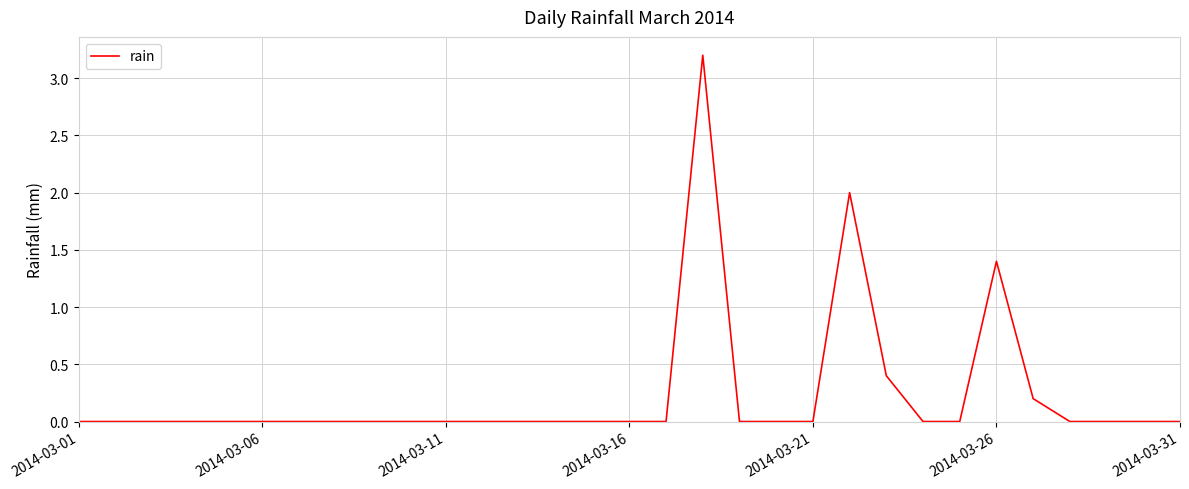

True or false: there are more than 2 points higher than both neighbors.

True